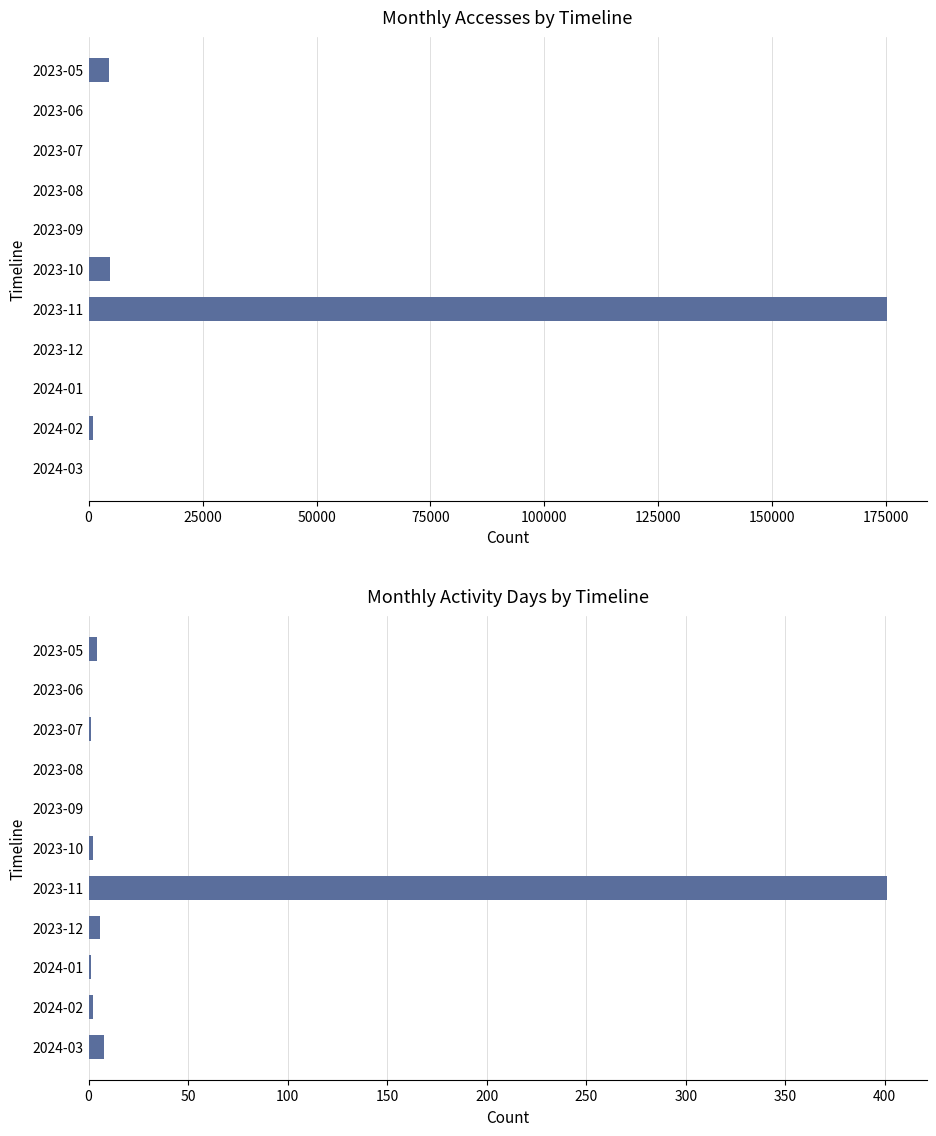

Are the bars horizontal?

Yes